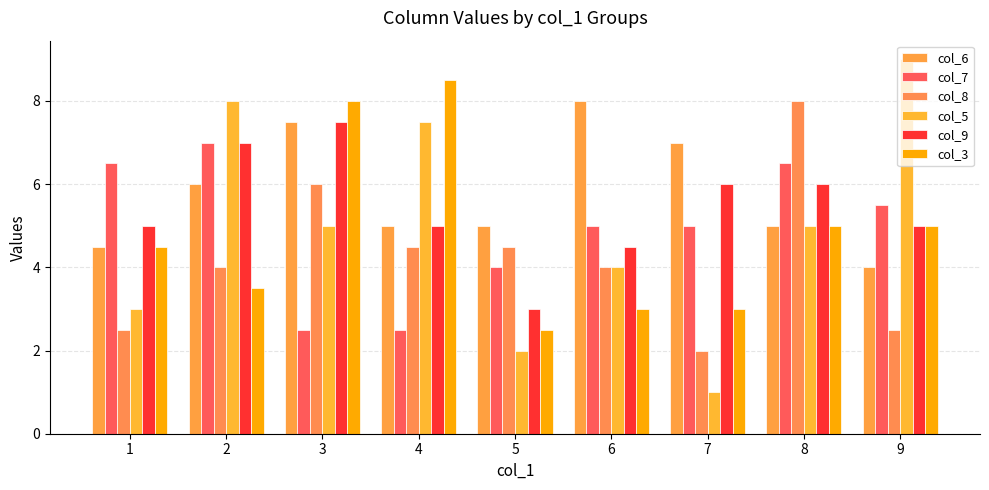

Reading left to right, extract all data points from this chart.

col_6: 4.5	6.0	7.5	5.0	5.0	8.0	7.0	5.0	4.0
col_7: 6.5	7.0	2.5	2.5	4.0	5.0	5.0	6.5	5.5
col_8: 2.5	4.0	6.0	4.5	4.5	4.0	2.0	8.0	2.5
col_5: 3.0	8.0	5.0	7.5	2.0	4.0	1.0	5.0	9.0
col_9: 5.0	7.0	7.5	5.0	3.0	4.5	6.0	6.0	5.0
col_3: 4.5	3.5	8.0	8.5	2.5	3.0	3.0	5.0	5.0